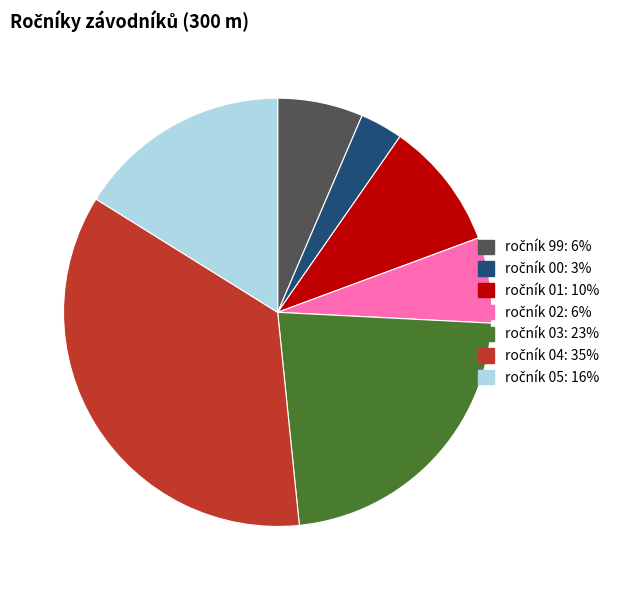

Does any single category account for the majority?

No